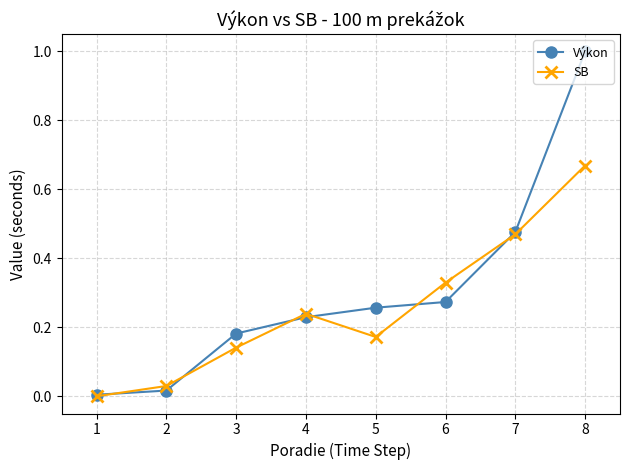

Which series has the largest total across all categories?

Výkon